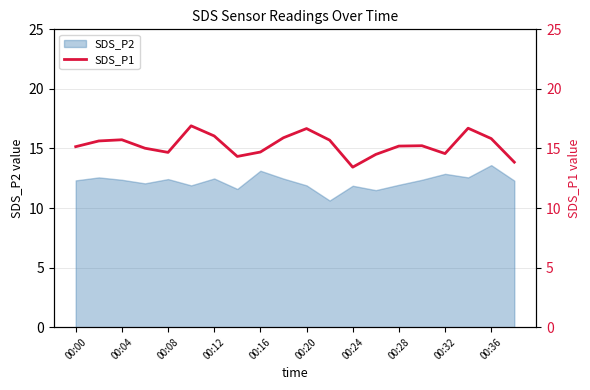

Is it true that SDS_P2 equals 11.9 at 00:28?

True